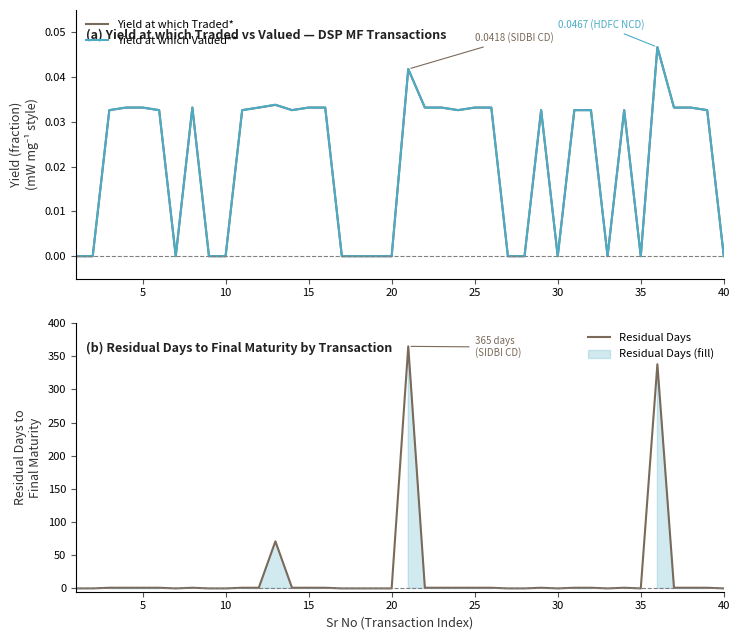

What is the highest value of the Residual Days series?

365